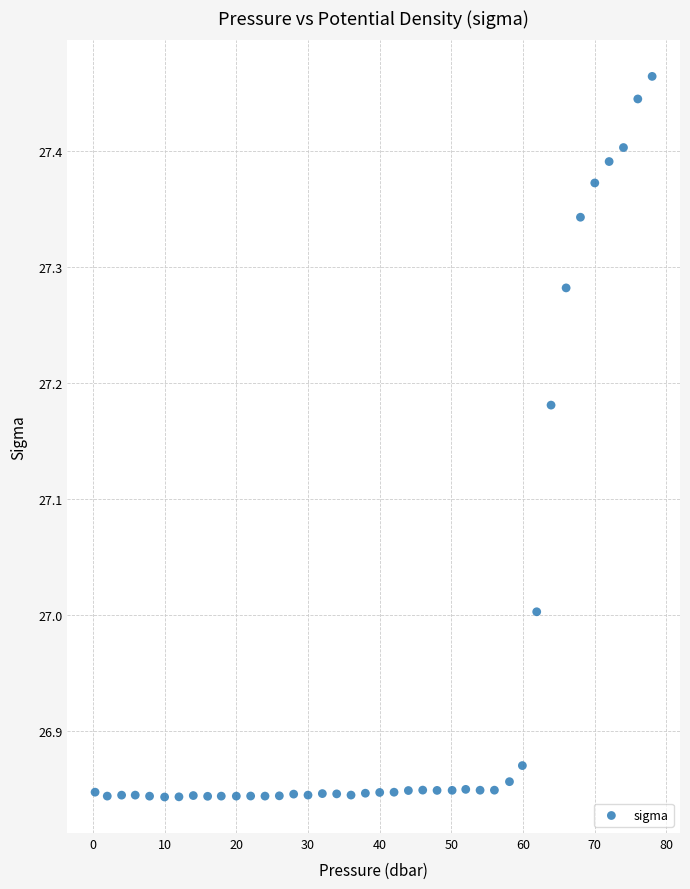

What is the range of X values (max minus min)?

77.7